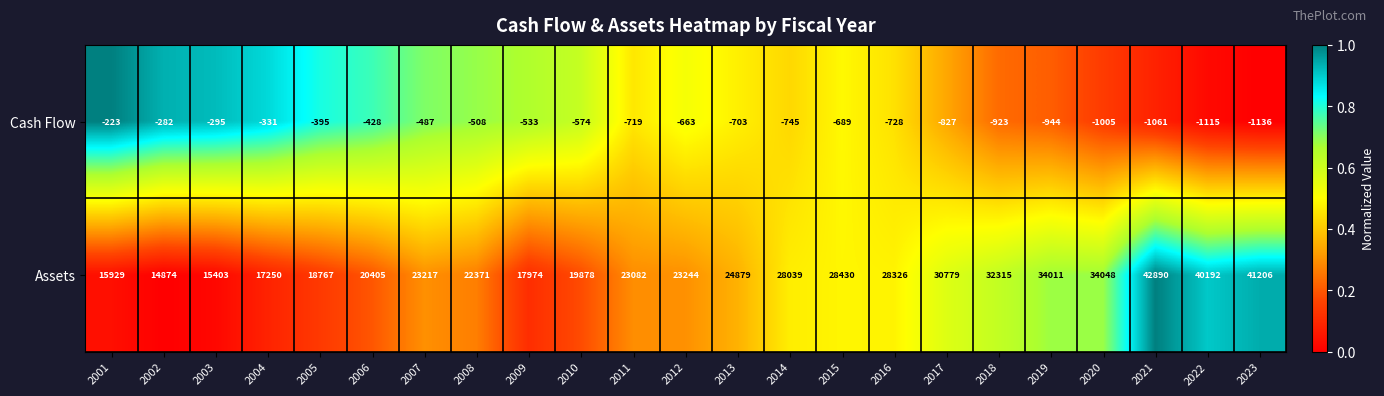

What is the approximate value of Assets at 2006, to the nearest 100?

20400